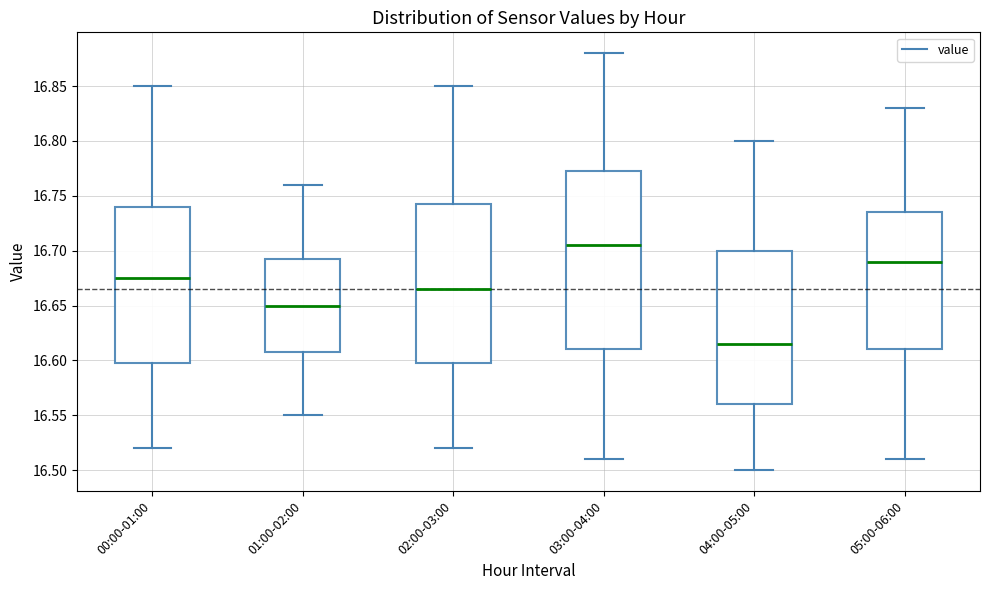

Comparing the boxes themselves (not the whiskers), which one is the tallest?

03:00-04:00